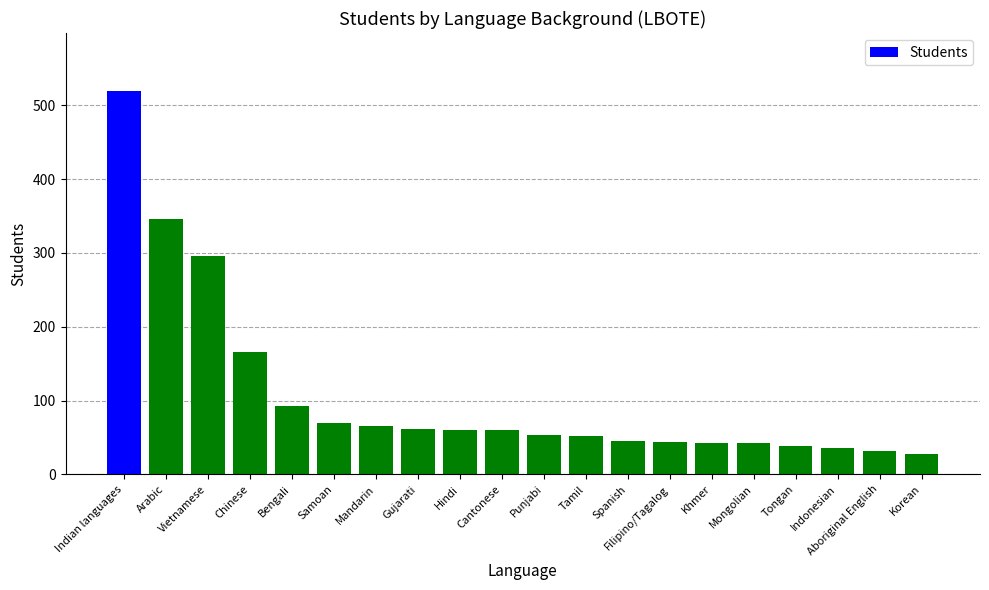

Is it true that the value at Gujarati is 61?

True